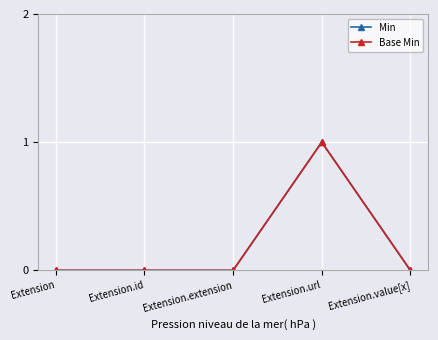

Does the chart have visible grid lines?

Yes